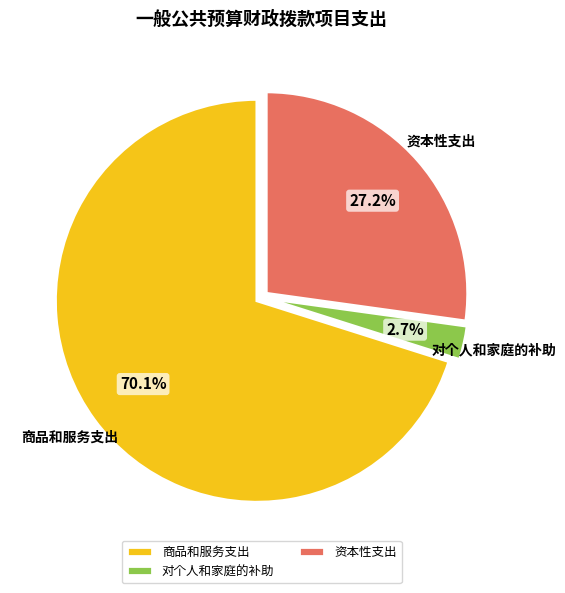

Rank the categories by value from highest to lowest.

商品和服务支出, 资本性支出, 对个人和家庭的补助